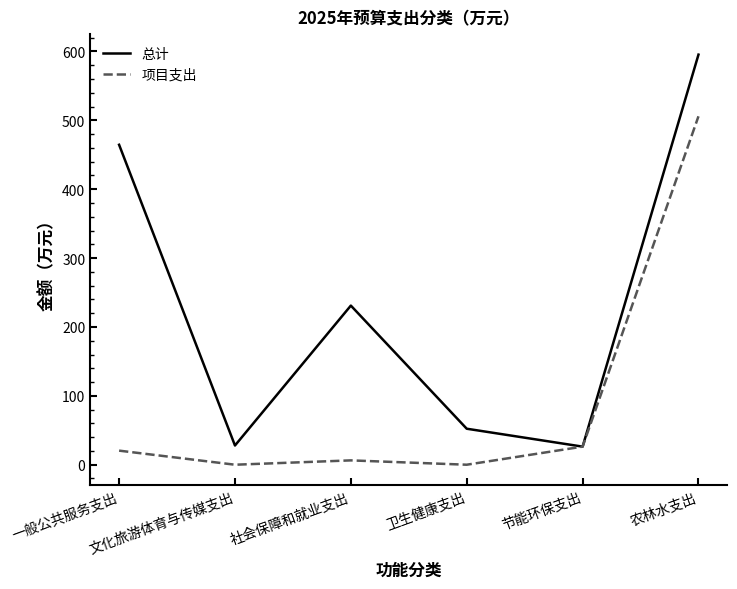

What are all the series names shown in the legend?

总计, 项目支出